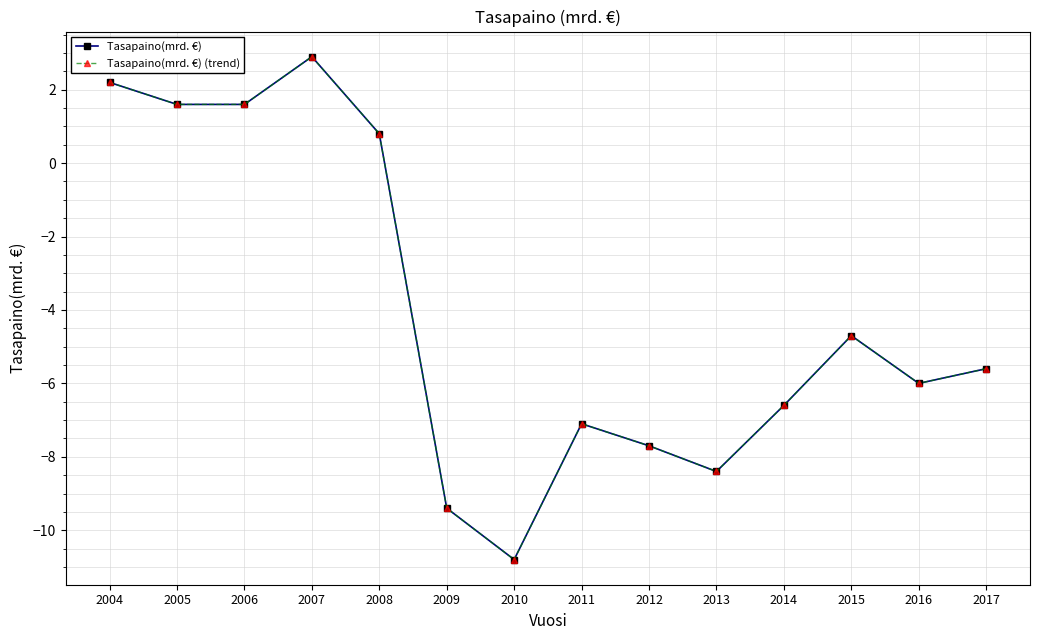

At which category does Tasapaino(mrd. €) reach its first local valley?

2010